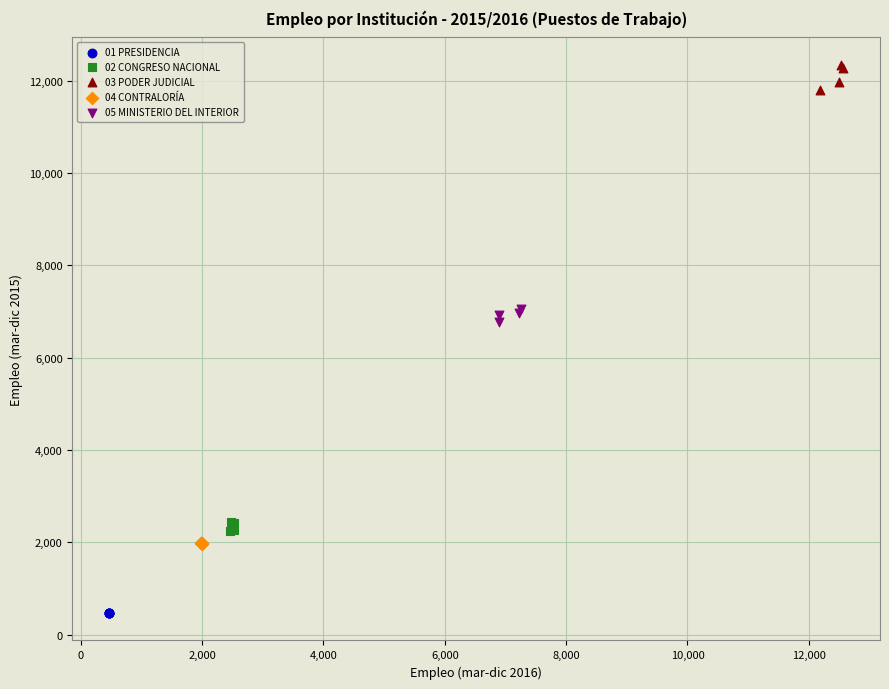

Which series reaches the maximum Y coordinate?

03 PODER JUDICIAL